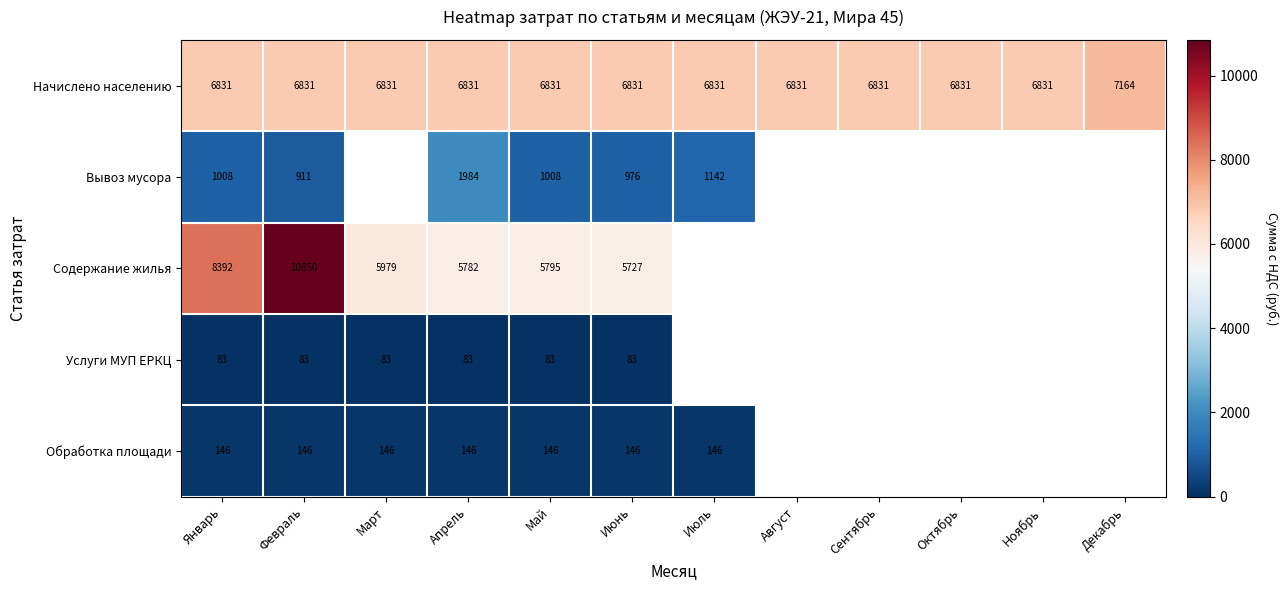

How many distinct data groups are displayed?

5